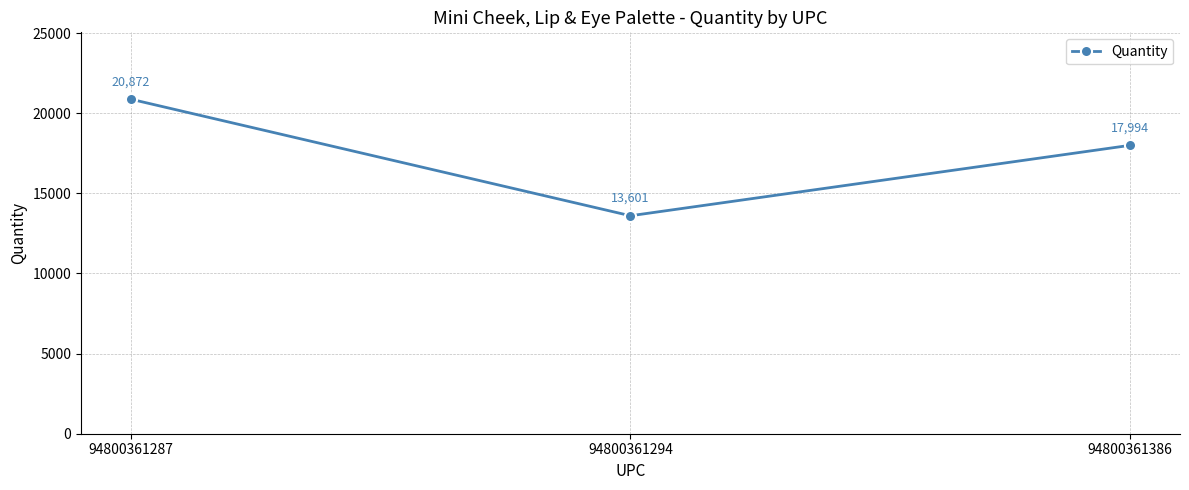

What is the value of the 2nd point from the left?

13601